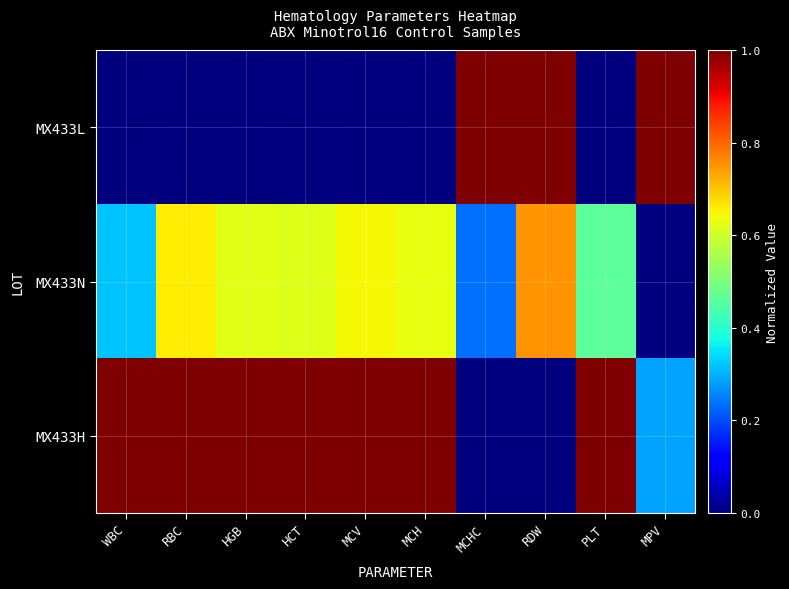

Rank the series by their maximum value, from highest to lowest.

MX433L, MX433H, MX433N